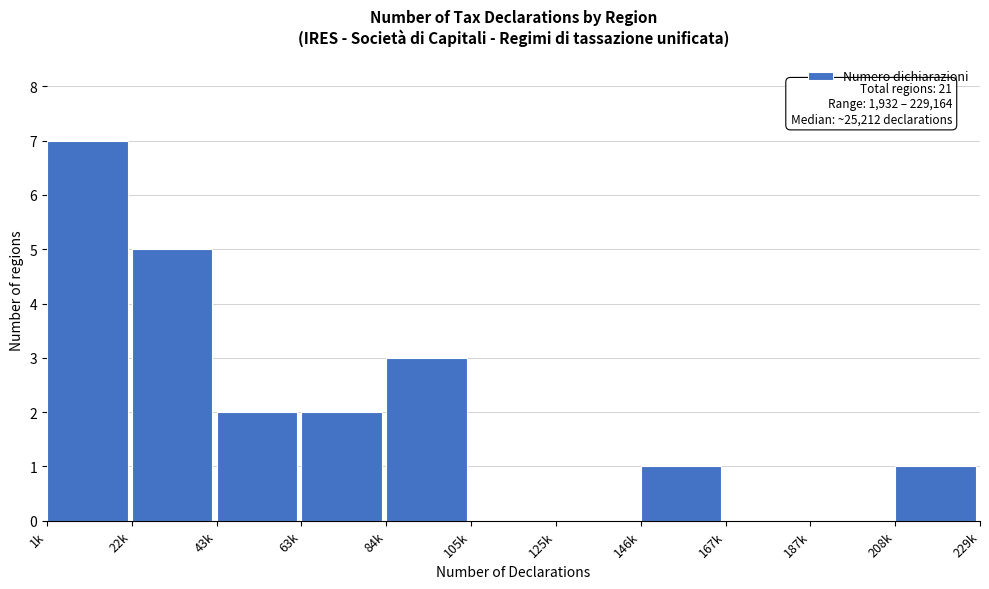

Reading right to left, transcribe all the data shown in this chart.

208k=1	187k=0	167k=0	146k=1	125k=0	105k=0	84k=3	63k=2	43k=2	22k=5	1k=7